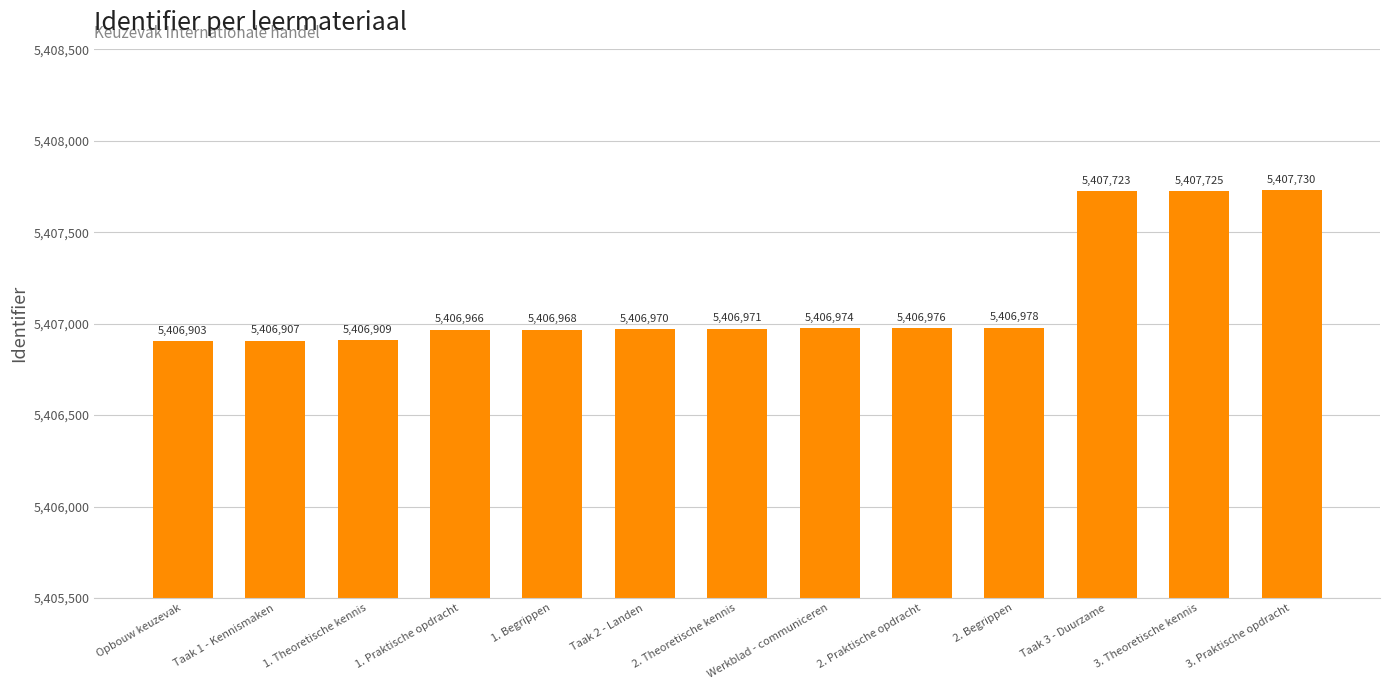

At which label is the value closest to 5407316?

2. Begrippen